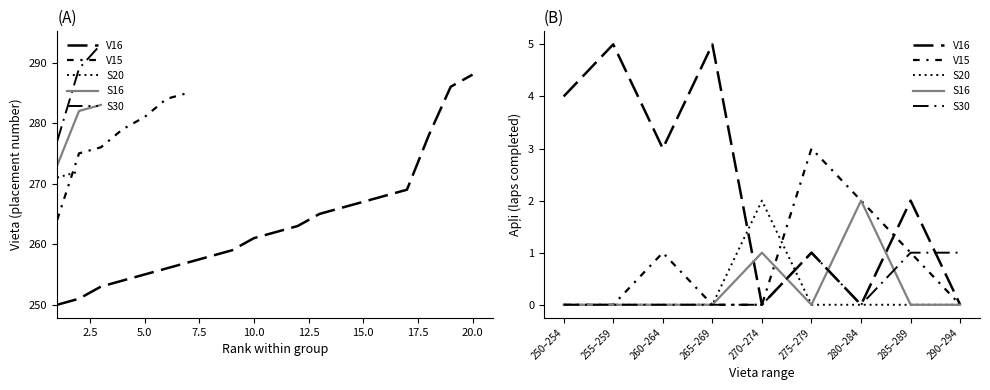

Does the chart display data point markers on the line(s)?

No